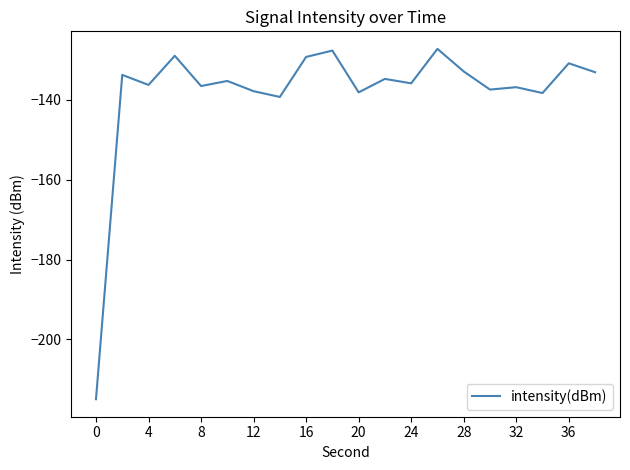

Does the chart display data point markers on the line(s)?

No